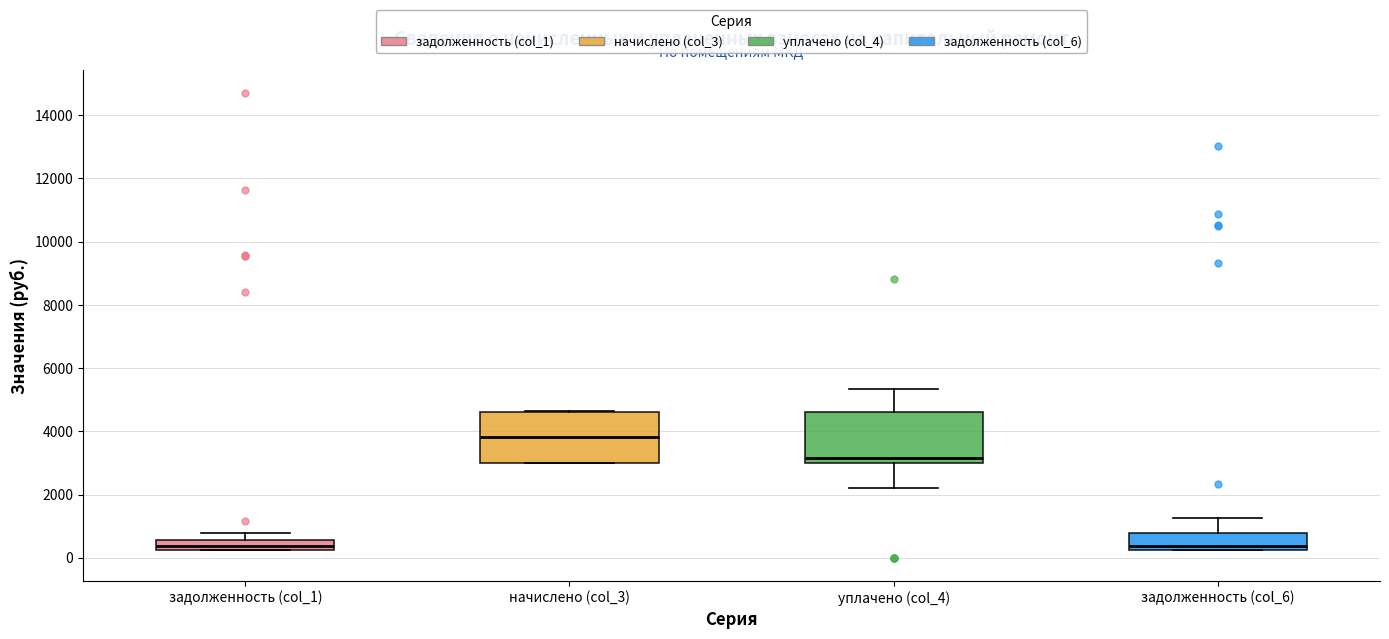

Where does the median line of the box for задолженность (col_1) sit on the y-axis? The values are not printed on the chart, so give them approximately, as read against the axis.

400